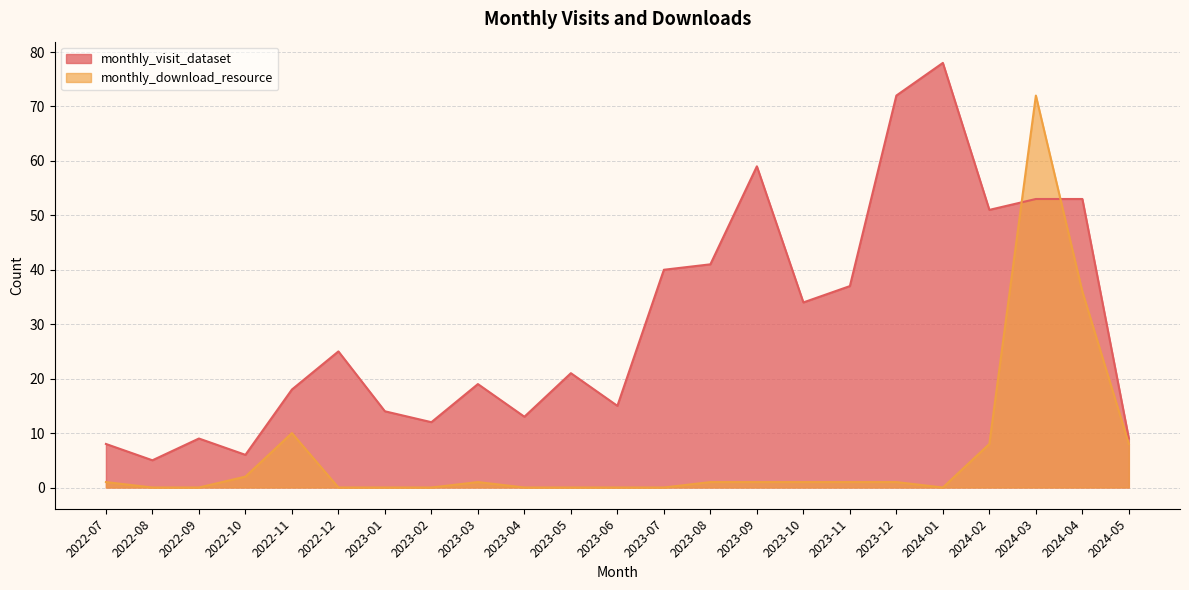

Which category has the lowest value in the monthly_visit_dataset series?

2022-08